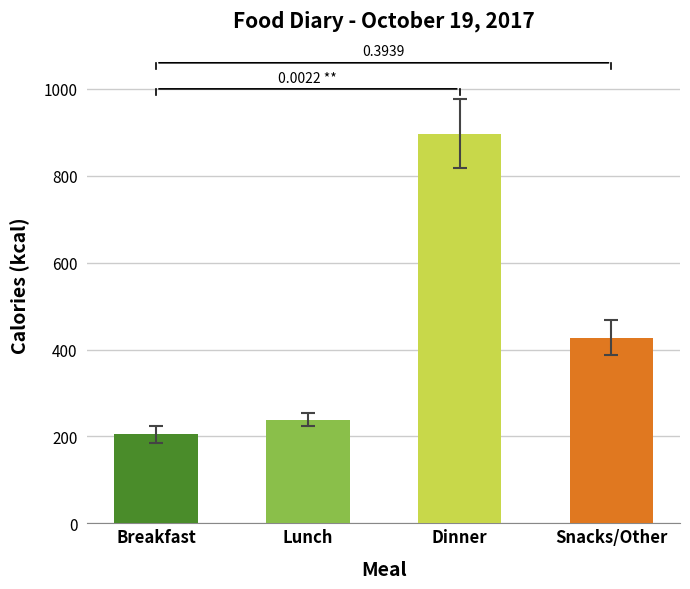

How many data points are less than 427?

2